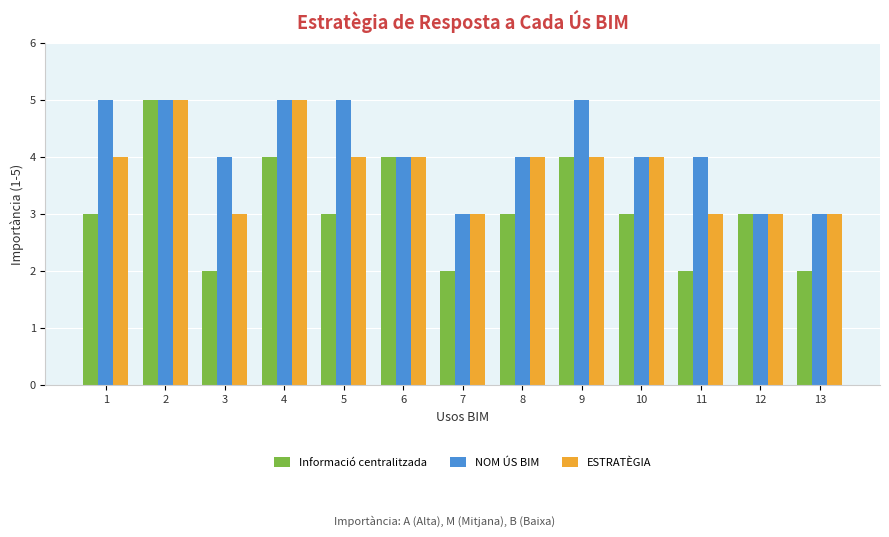

Rank the series by their average value, from highest to lowest.

NOM ÚS BIM, ESTRATÈGIA, Informació centralitzada